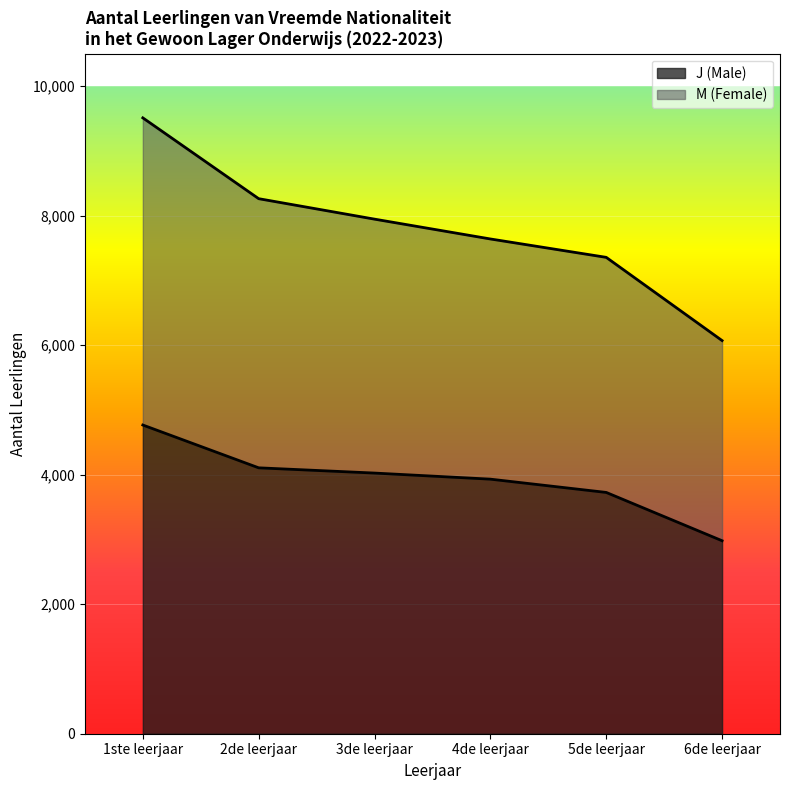

Which series has the largest range (max minus min)?

M (Female)